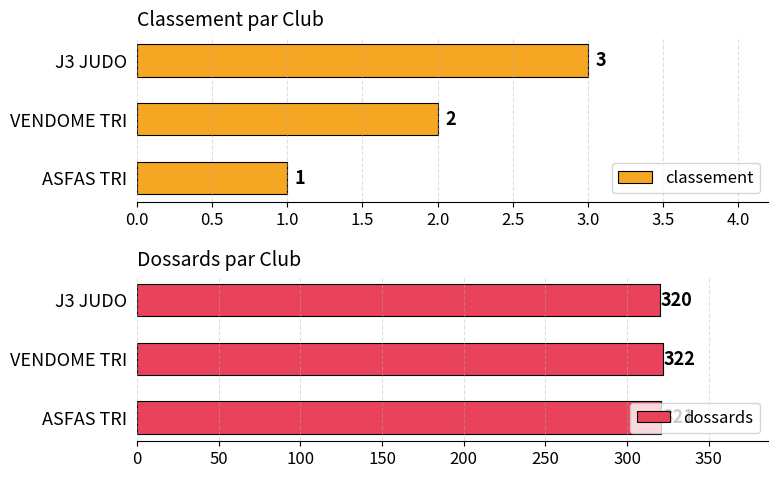

True or false: classement has a value of 2 at VENDOME TRI.

True